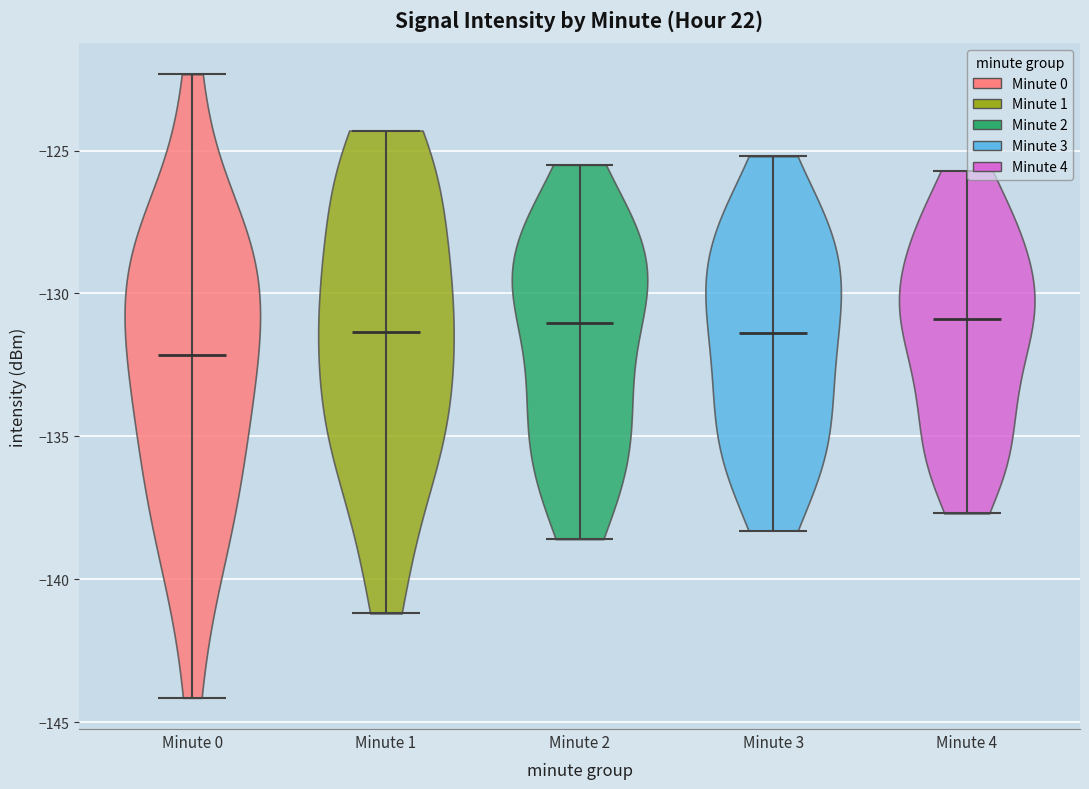

Which violin has the lowest median line?

Minute 0